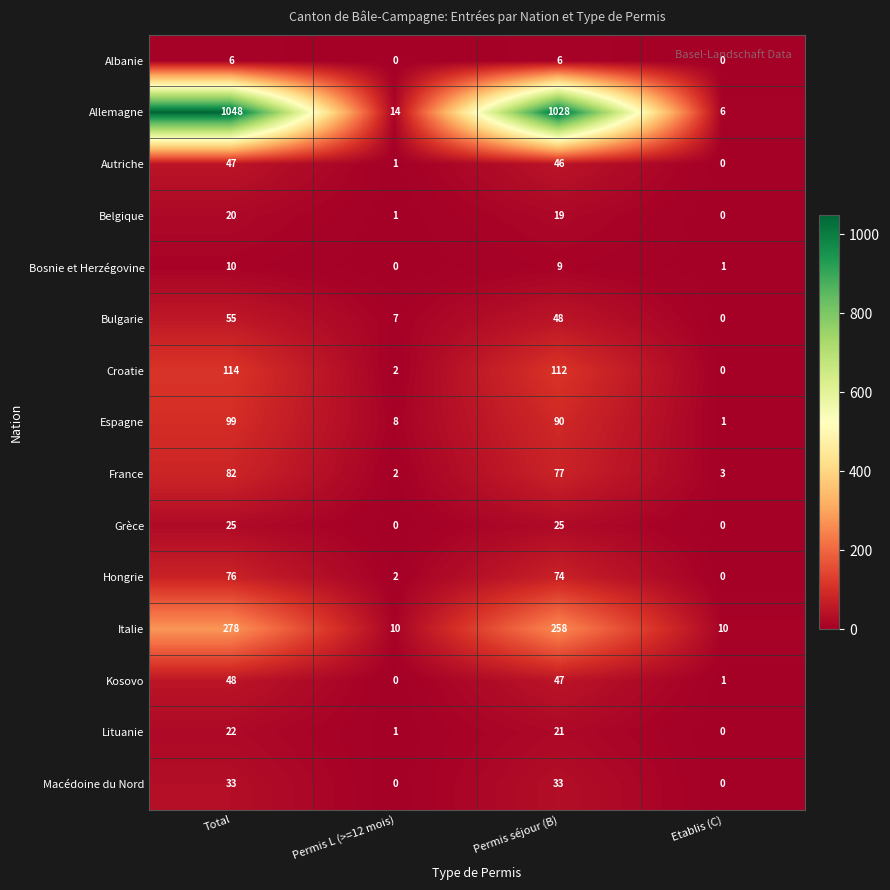

Where does the Italie series first go above 258?

Total